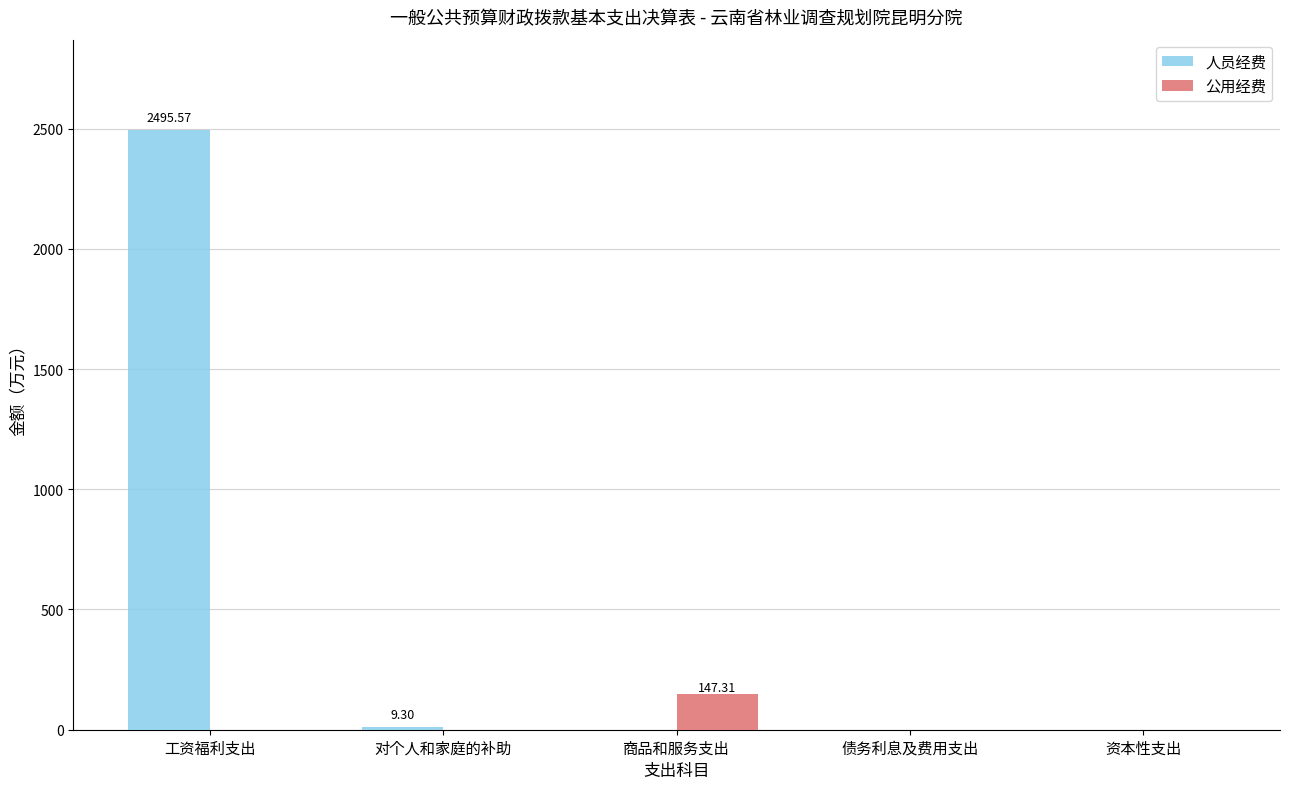

Is it true that 人员经费 equals 2495.6 at 工资福利支出?

True